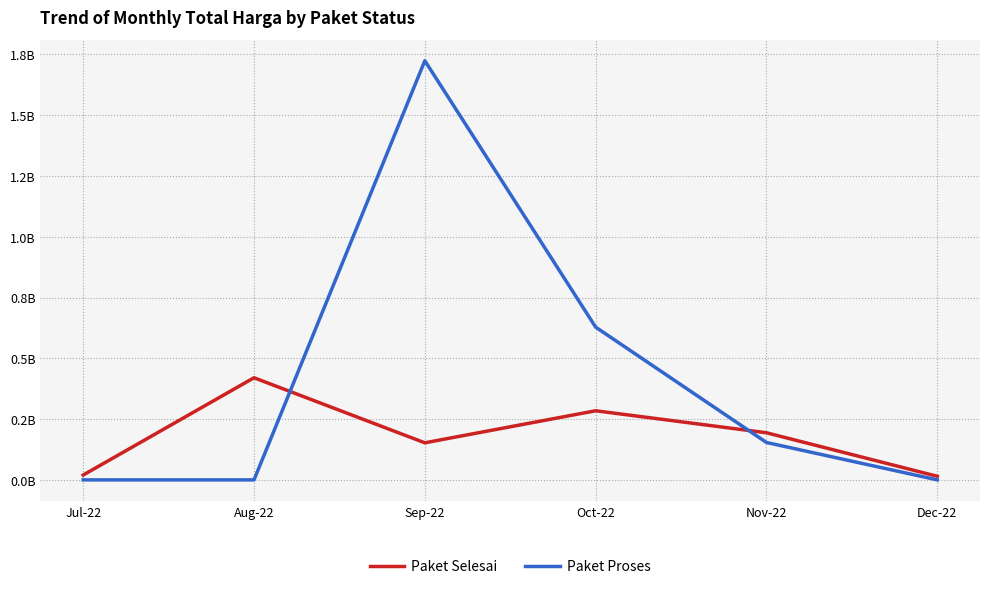

What is the label of the 1st point from the left?

Jul-22